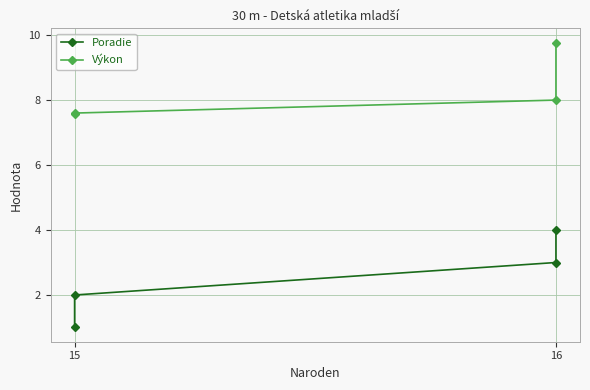

Reading right to left, what are all the values shown in this chart?

Poradie: 4.0	3.0	2.0	1.0
Výkon: 9.8	8.0	7.6	7.6